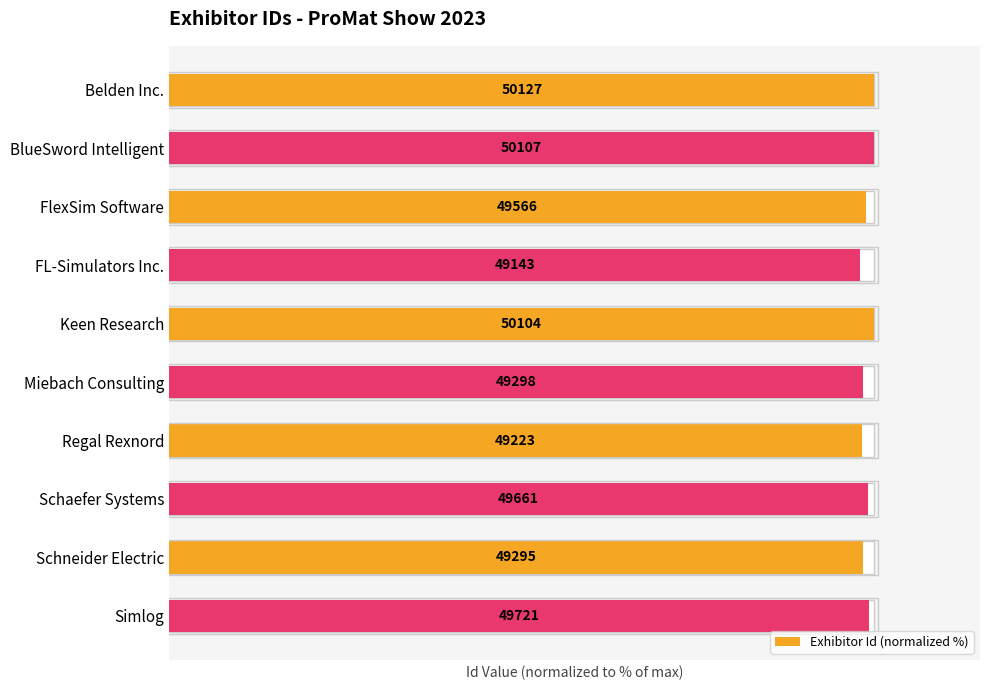

What is the value of the 10th bar from the left?

99.2